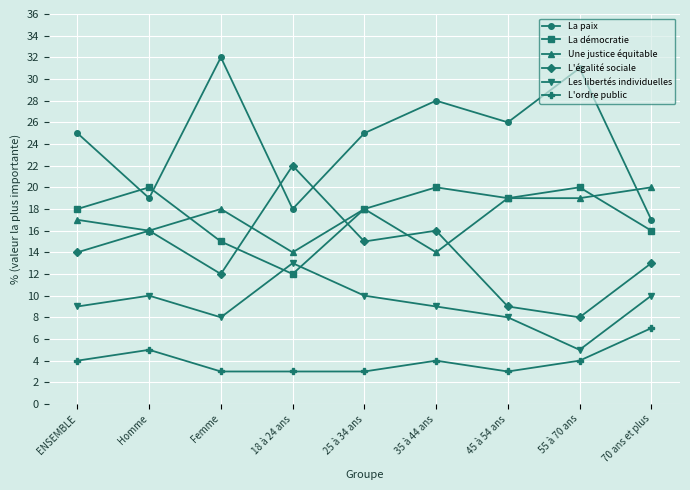

What is the label of the 5th point from the right?

25 à 34 ans